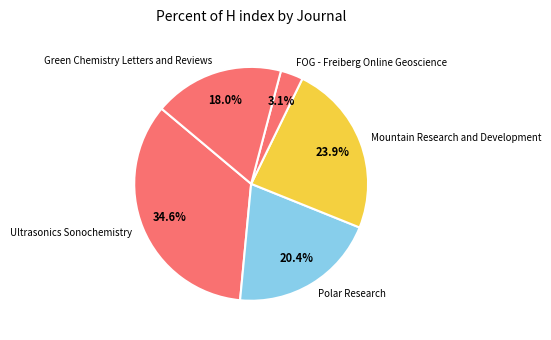

Which slice is the smallest?

FOG - Freiberg Online Geoscience